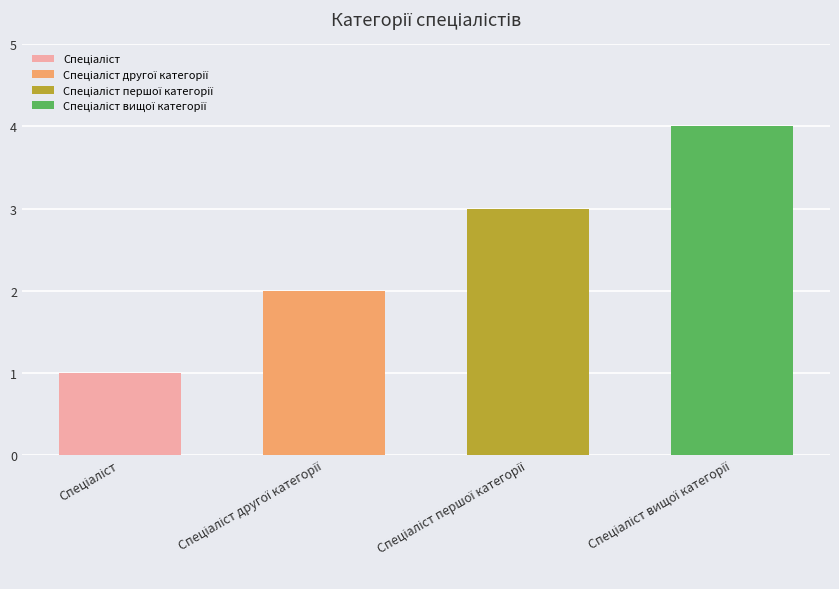

At which label does the data first exceed 3?

Спеціаліст вищої категорії